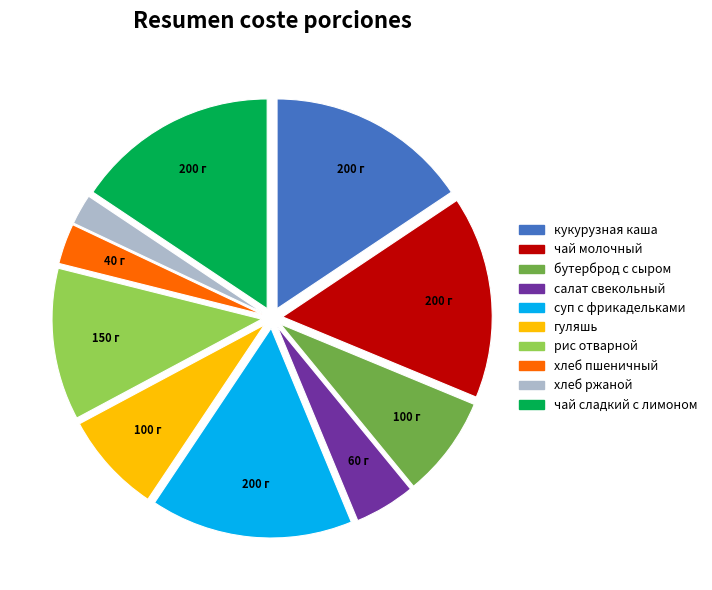

Do суп с фрикадельками and чай сладкий с лимоном together represent more than half of the pie?

No